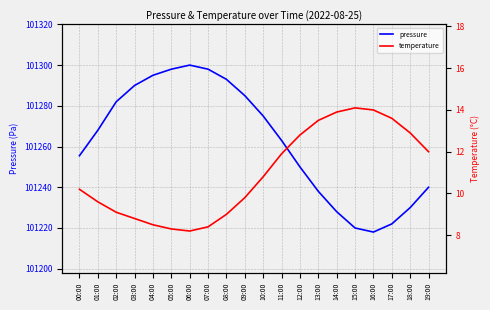

Is it true that temperature equals 23.9 at 15:00?

False